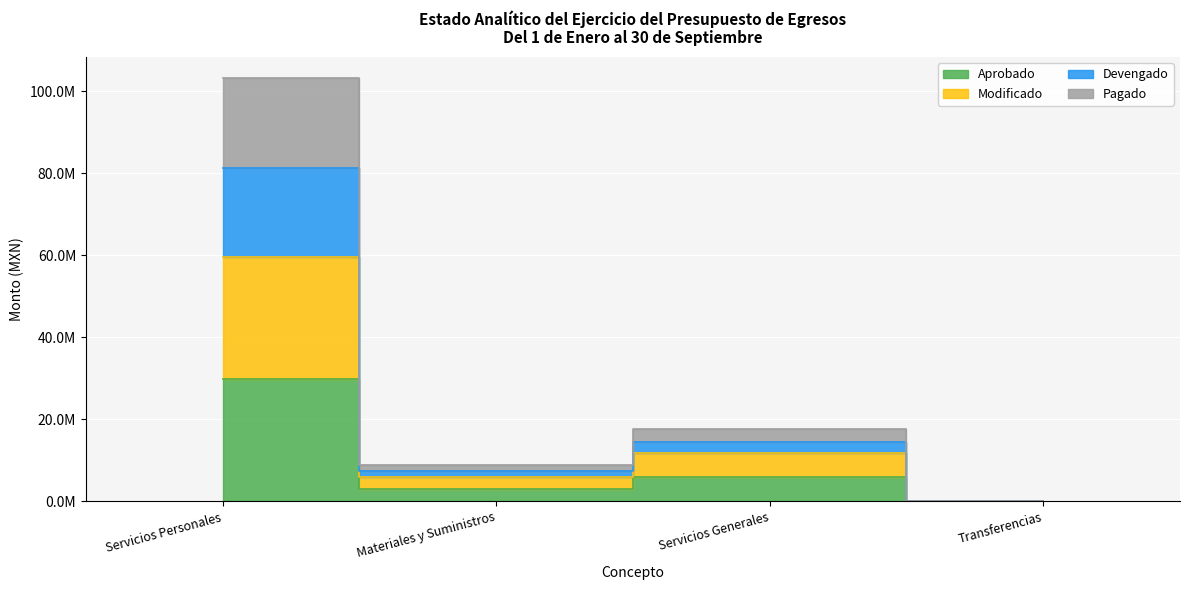

At which category does Aprobado reach its first local valley?

Materiales y Suministros